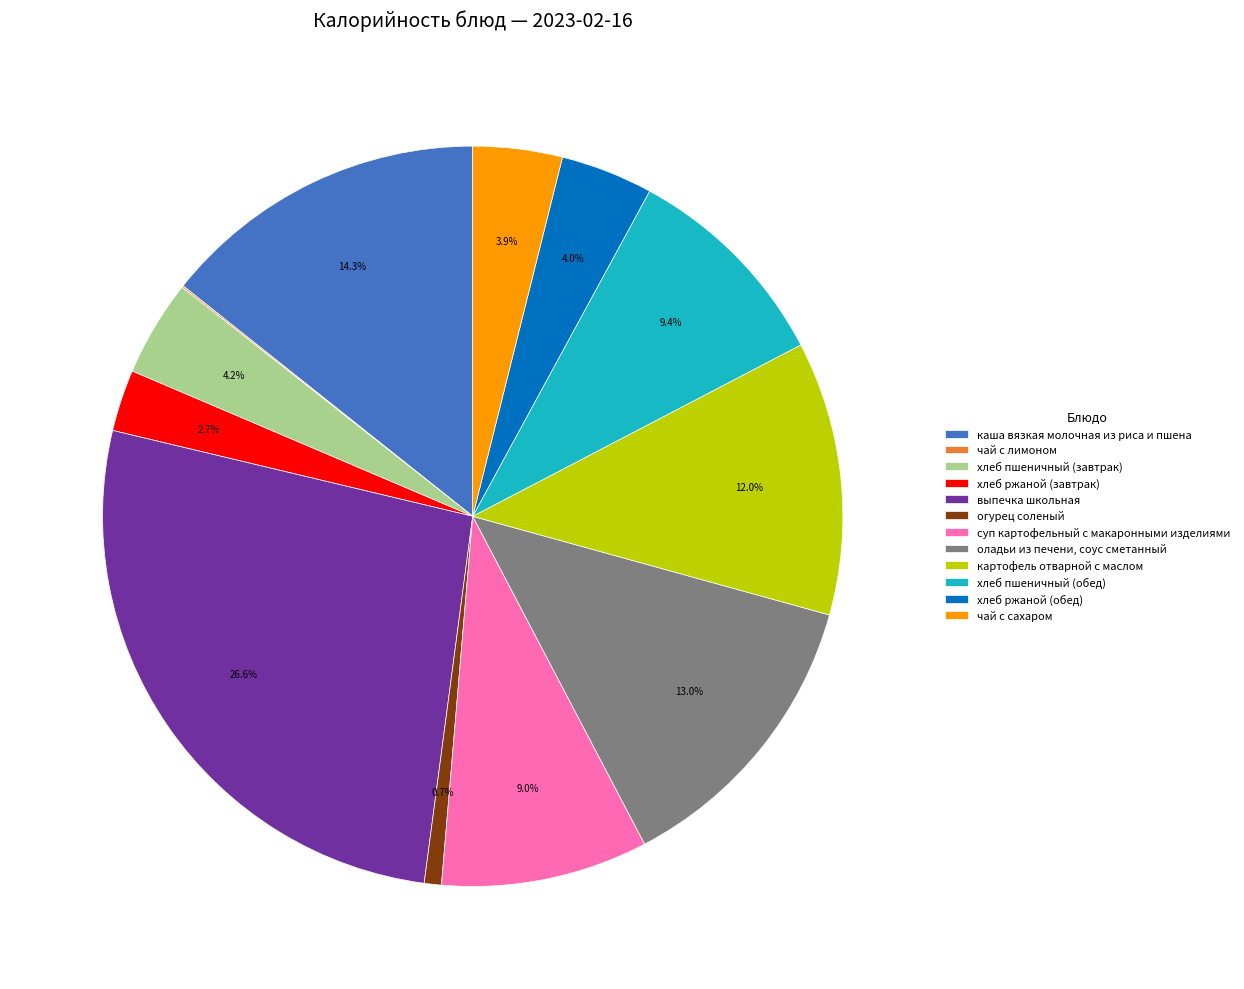

Which category has the biggest portion of the pie?

выпечка школьная